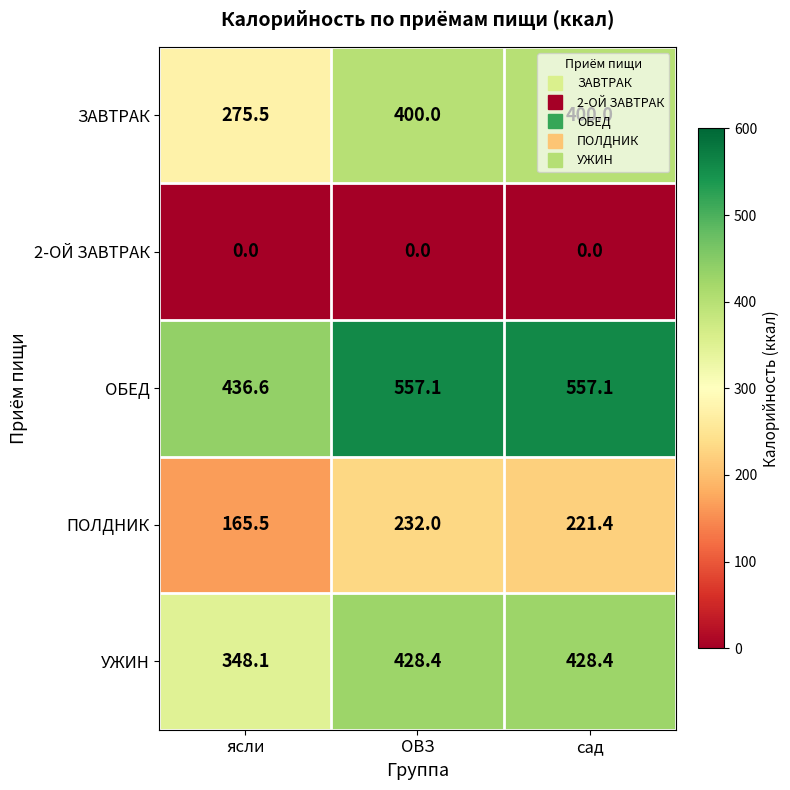

List the series in order of their peak value, highest first.

ОБЕД, УЖИН, ЗАВТРАК, ПОЛДНИК, 2-ОЙ ЗАВТРАК